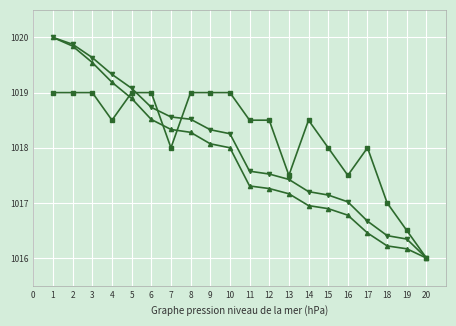

At which category does the chart reach its minimum across all series?

20